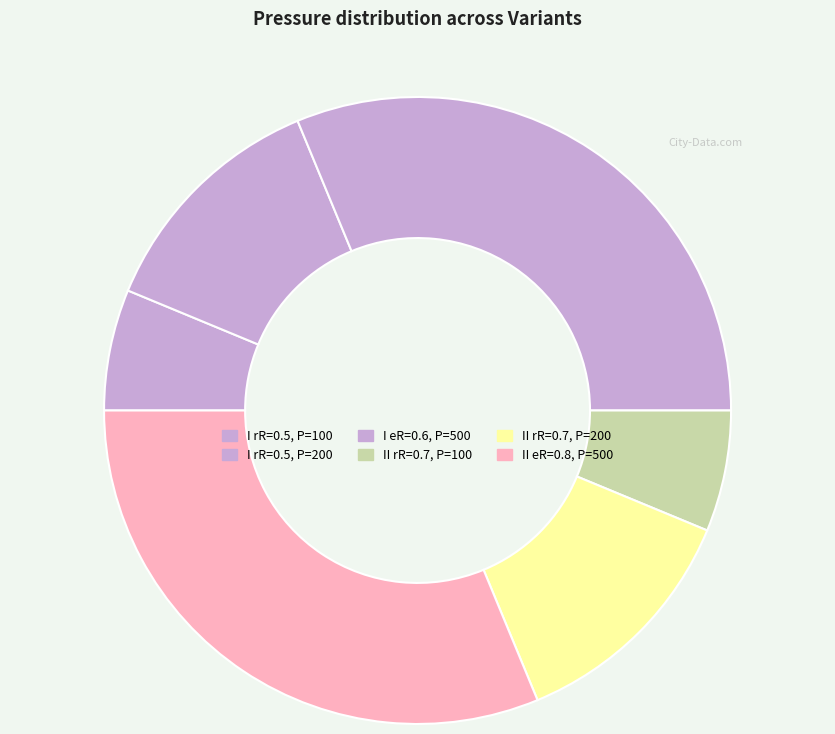

How many segments does this pie chart have?

6